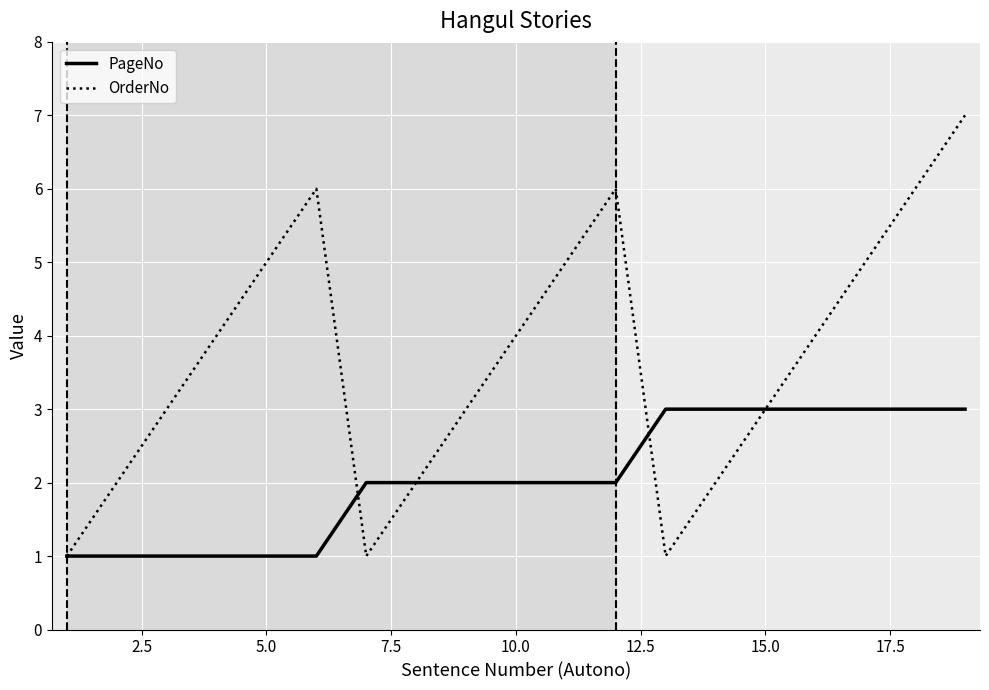

Is this an area chart (filled region under the line)?

No